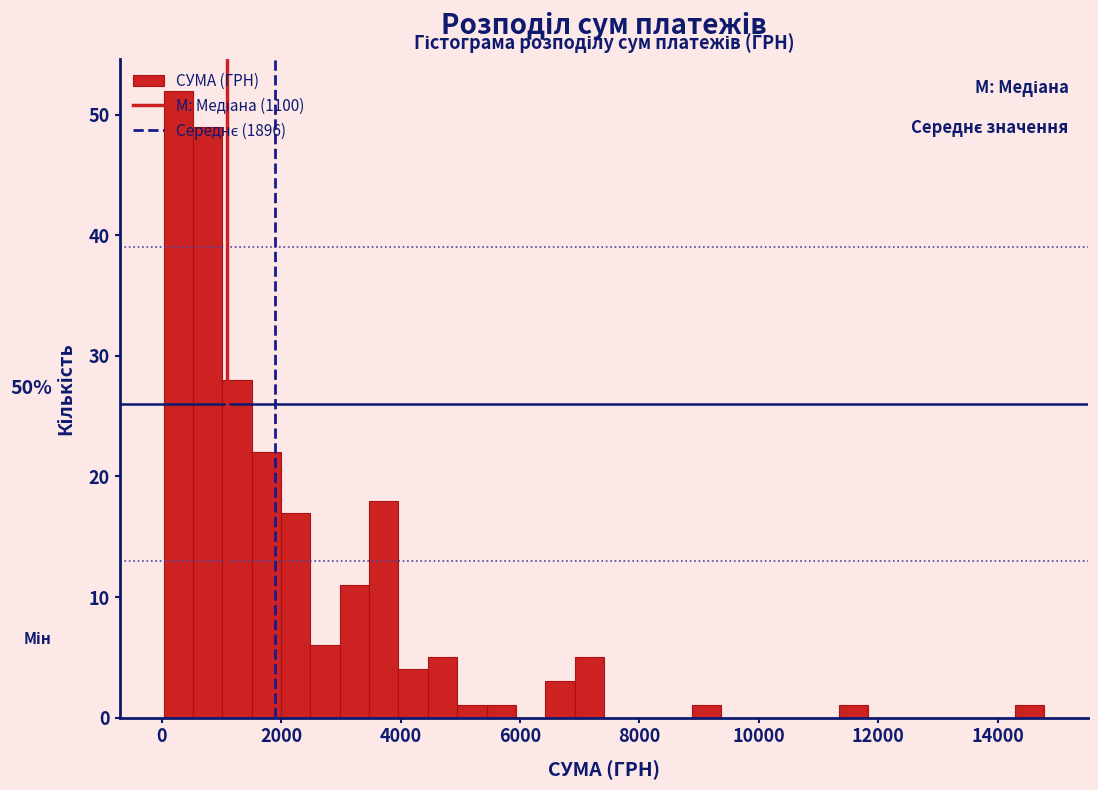

Around what value on the x-axis is the tallest bar? Give the approximate position of its centre, as read against the axis.

200